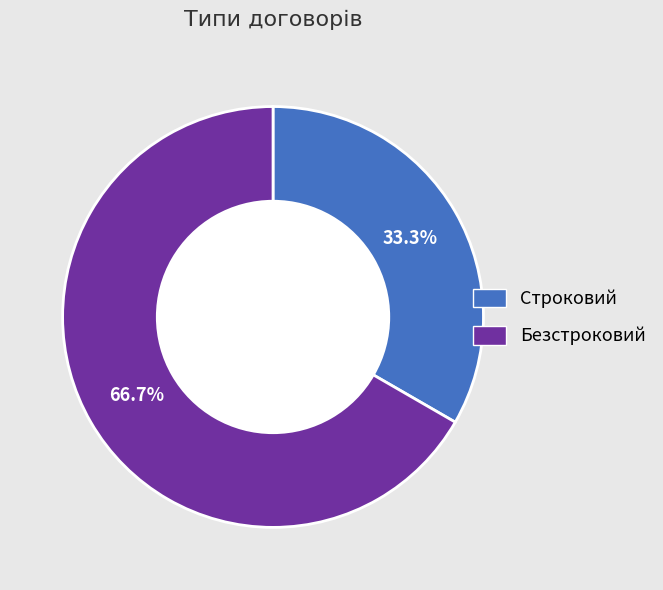

To the nearest percent, what portion does Строковий represent?

33%